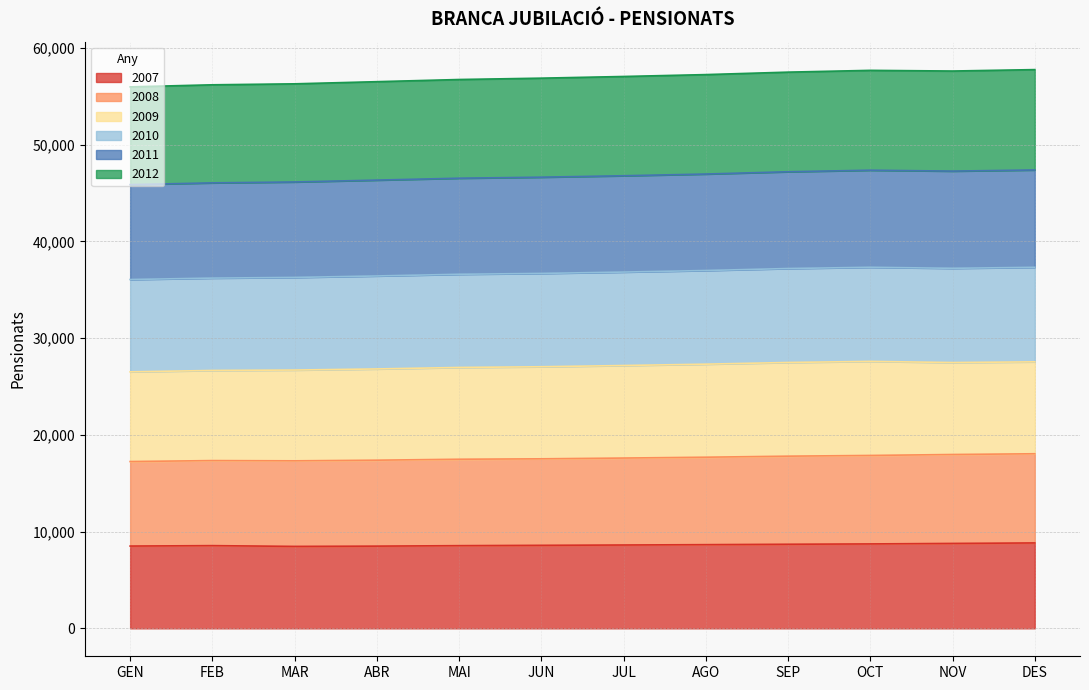

True or false: 2008 and 2011 cross at least once.

False